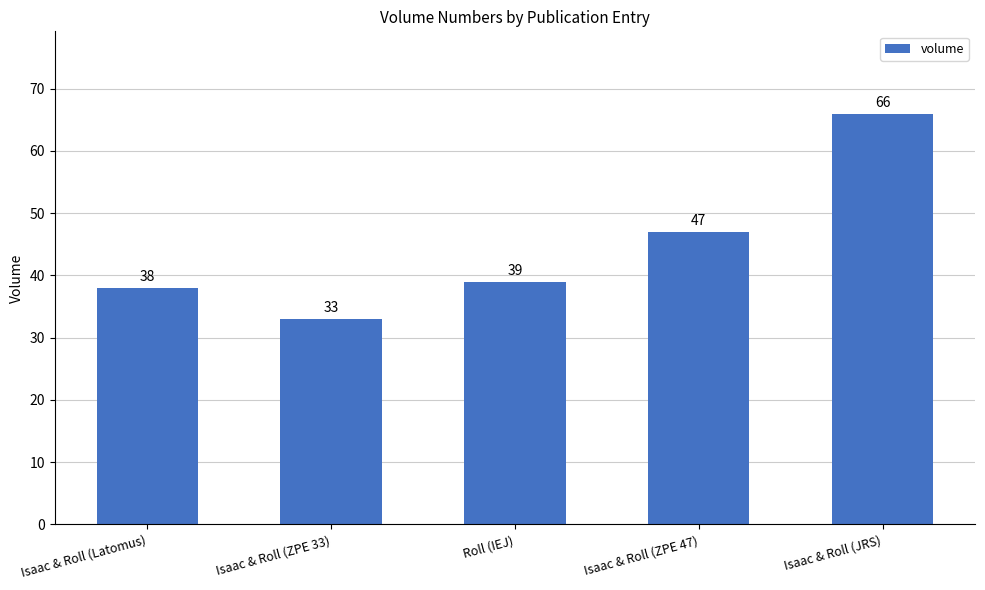

At which label is the value closest to 49?

Isaac & Roll (ZPE 47)